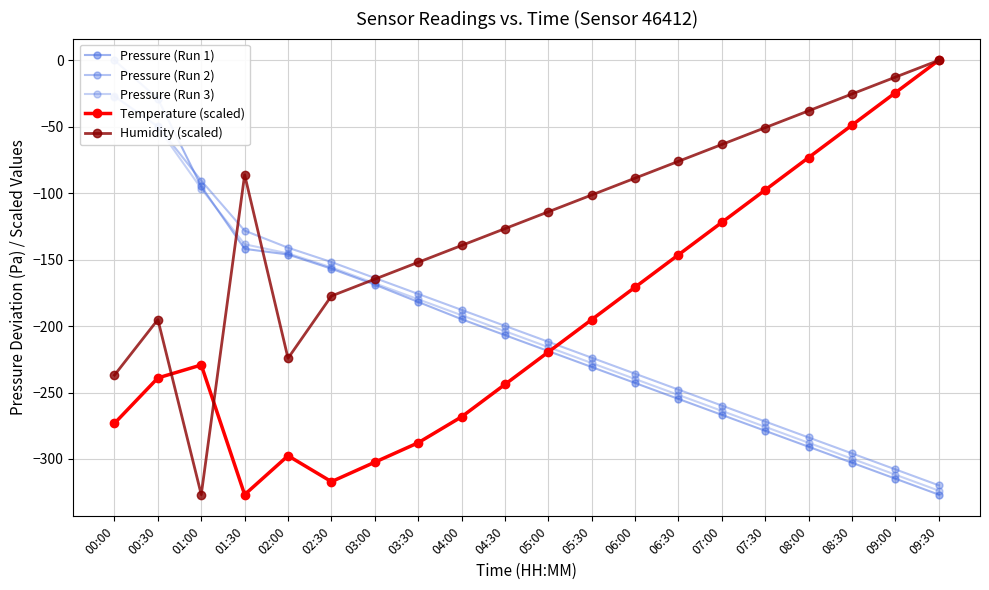

Reading right to left, extract all data points from this chart.

Pressure (Run 1): -326.8	-314.8	-302.8	-290.8	-278.8	-266.8	-254.8	-242.8	-230.8	-218.8	-206.8	-194.8	-181.8	-168.8	-156.8	-146.1	-141.9	-94.9	-29.0	0.0
Pressure (Run 2): -319.8	-307.8	-295.8	-283.8	-271.8	-259.8	-247.8	-235.8	-223.8	-211.8	-199.8	-187.8	-175.8	-163.8	-151.8	-141.0	-128.2	-90.6	-49.6	-27.4
Pressure (Run 3): -323.8	-311.8	-299.8	-287.8	-275.8	-263.8	-251.8	-239.8	-227.8	-215.8	-203.8	-191.8	-179.8	-167.8	-155.8	-145.3	-138.4	-96.6	-50.4	-26.5
Temperature (scaled): 0.0	-24.4	-48.8	-73.2	-97.6	-121.9	-146.3	-170.7	-195.1	-219.5	-243.9	-268.3	-287.8	-302.4	-317.1	-297.5	-326.8	-229.3	-239.0	-273.2
Humidity (scaled): 0.0	-12.7	-25.3	-38.0	-50.7	-63.3	-76.0	-88.7	-101.3	-114.0	-126.7	-139.3	-152.0	-164.7	-177.3	-224.2	-86.1	-326.8	-195.1	-236.9